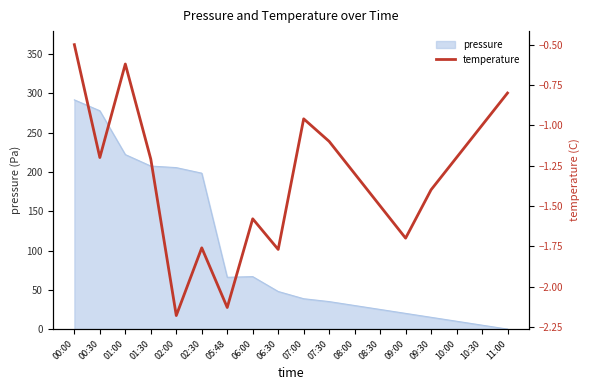

At which label is the value closest to -1?

10:30